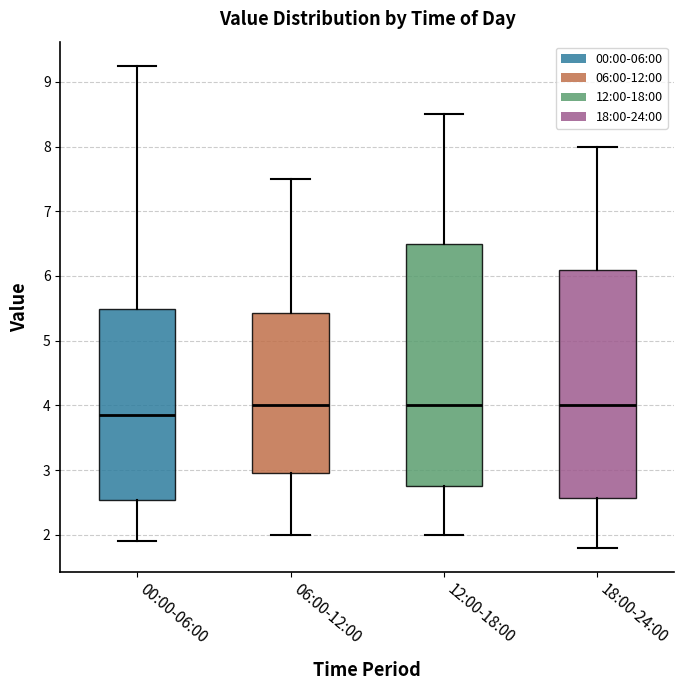

Which box is the tallest, from its lower edge to its upper edge?

12:00-18:00